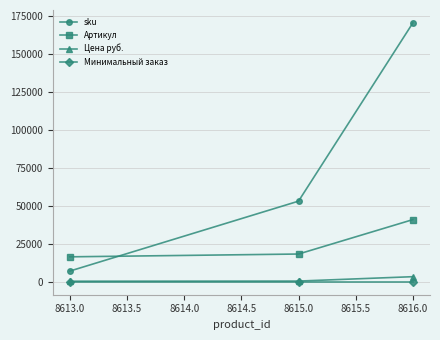

What are all the series names shown in the legend?

sku, Артикул, Цена руб., Минимальный заказ